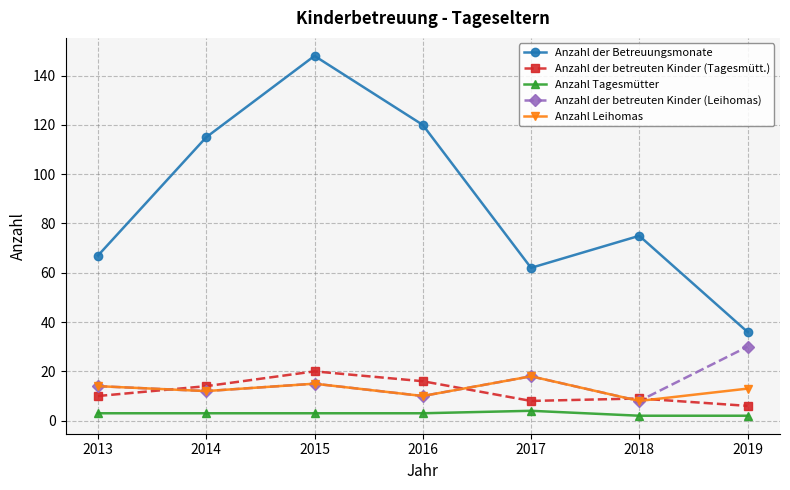

Where does the Anzahl Leihomas series first go above 13?

2013